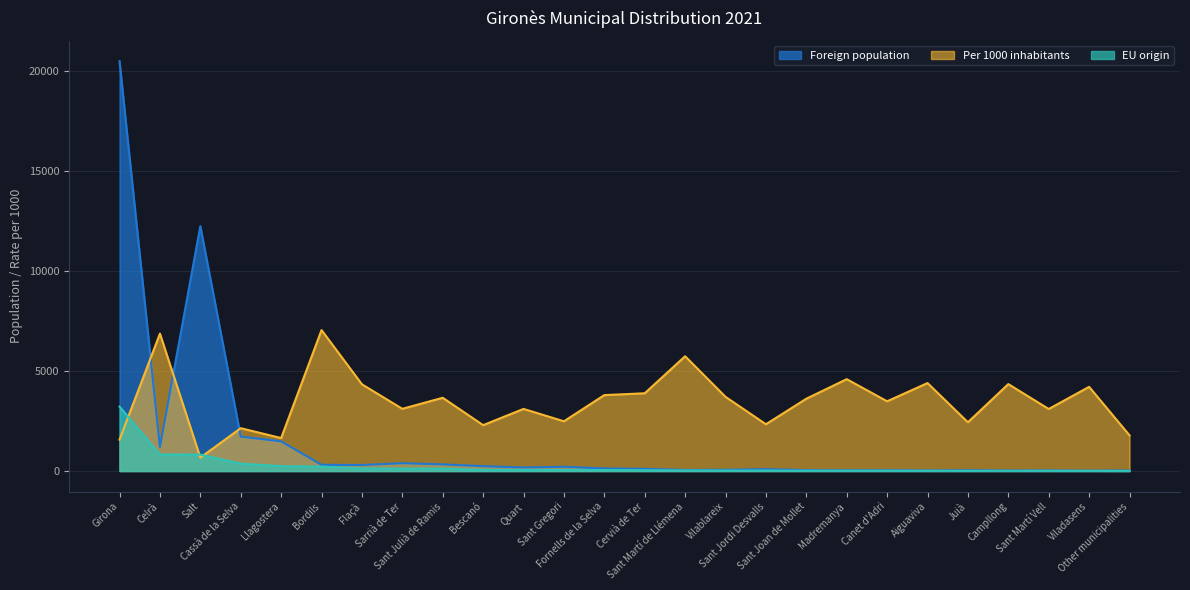

What is the label of the 24th point from the left?

Sant Martí Vell